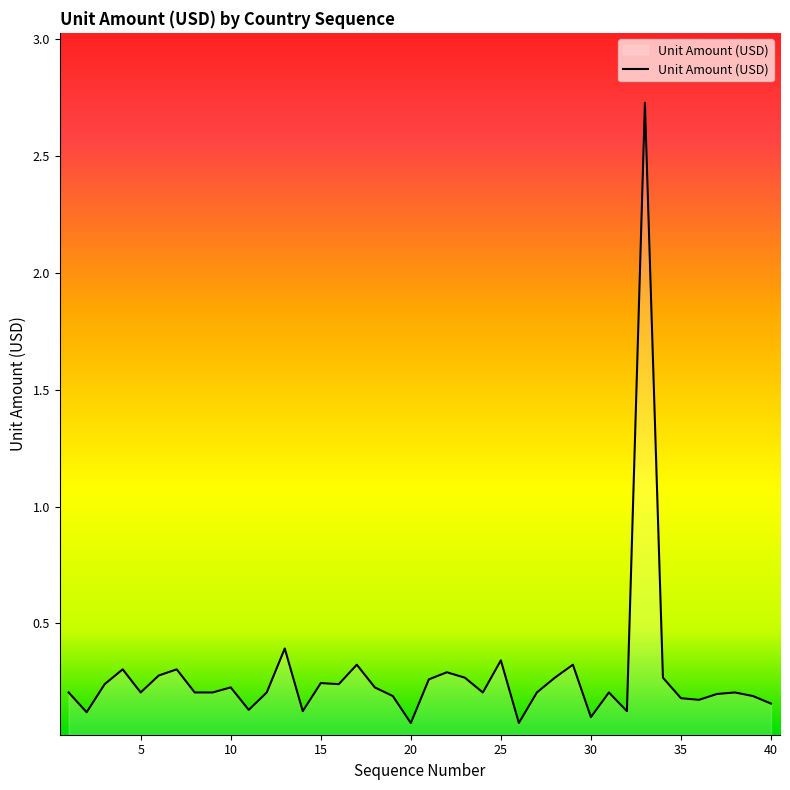

What is the maximum value shown in the chart?

2.7